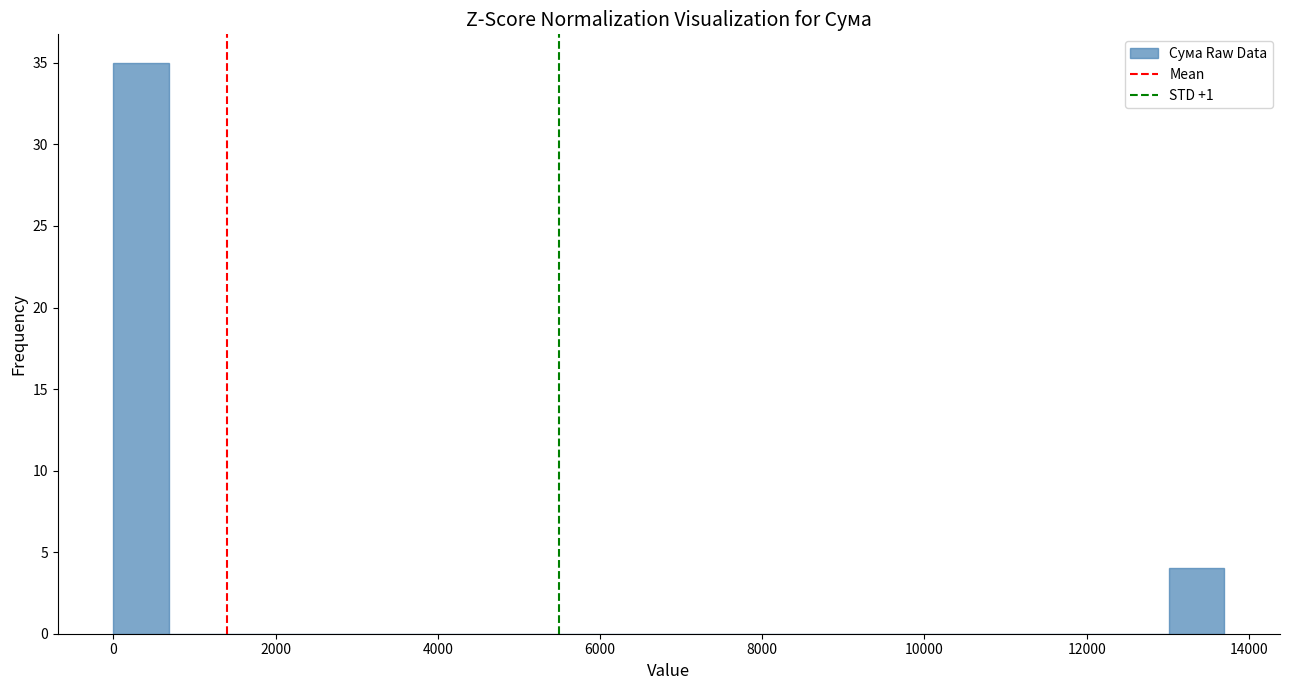

Read against the x-axis, roughly where is the centre of the tallest bar?

400